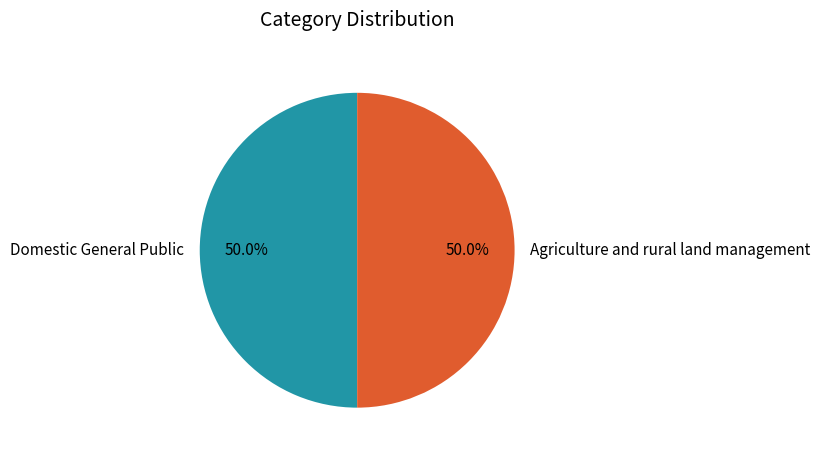

What is the total percentage of Domestic General Public and Agriculture and rural land management?

100.0%